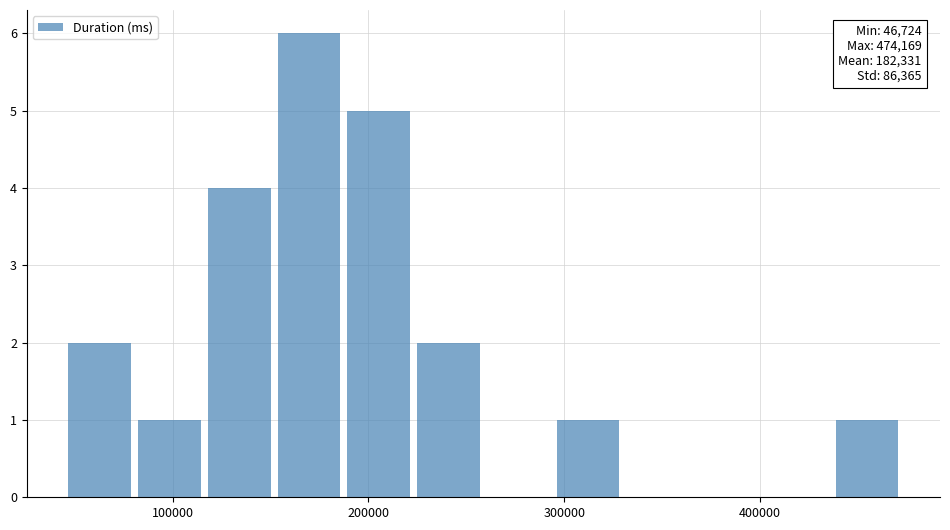

Around what value on the x-axis is the tallest bar? Give the approximate position of its centre, as read against the axis.

170000